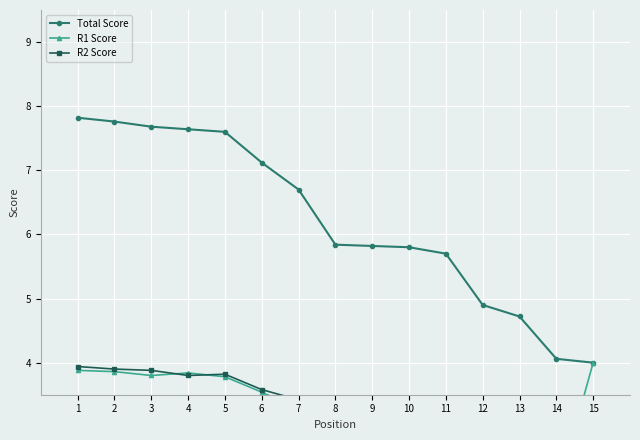

What is the lowest value of the Total Score series?

4.0